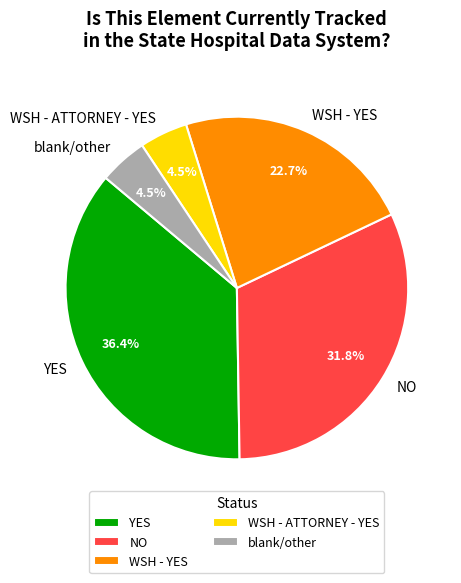

Do YES and NO together represent more than half of the pie?

Yes